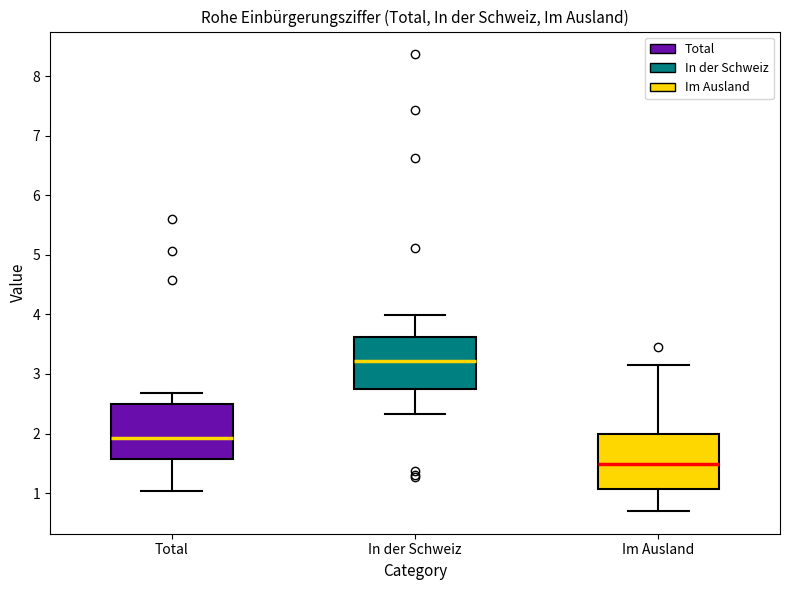

Reading left to right, transcribe this box plot: for each box, give where its median line is, the range the box spans, and where its two whiskers end, as read against the y-axis. The values are not printed on the chart, so give them approximately, as read against the axis.

Total: median 1.9, box 1.6 to 2.5, whiskers 1.0 to 2.7
In der Schweiz: median 3.2, box 2.7 to 3.6, whiskers 2.3 to 4.0
Im Ausland: median 1.5, box 1.1 to 2.0, whiskers 0.7 to 3.1